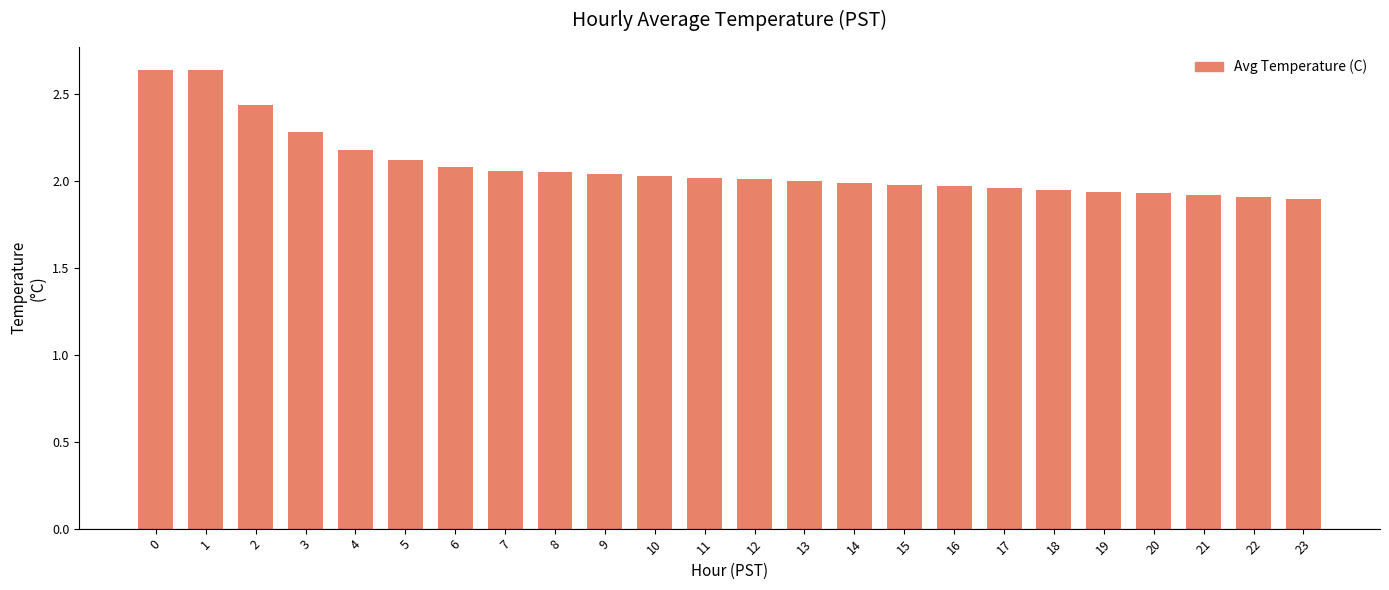

What is the change in value from 13 to 21?

-0.1